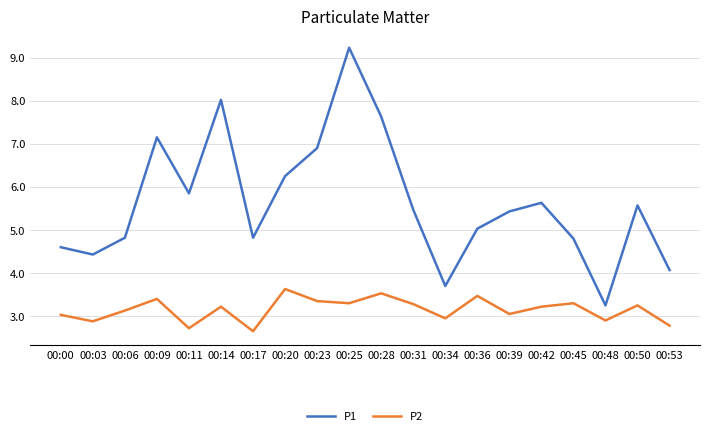

Which series has the widest spread of values?

P1